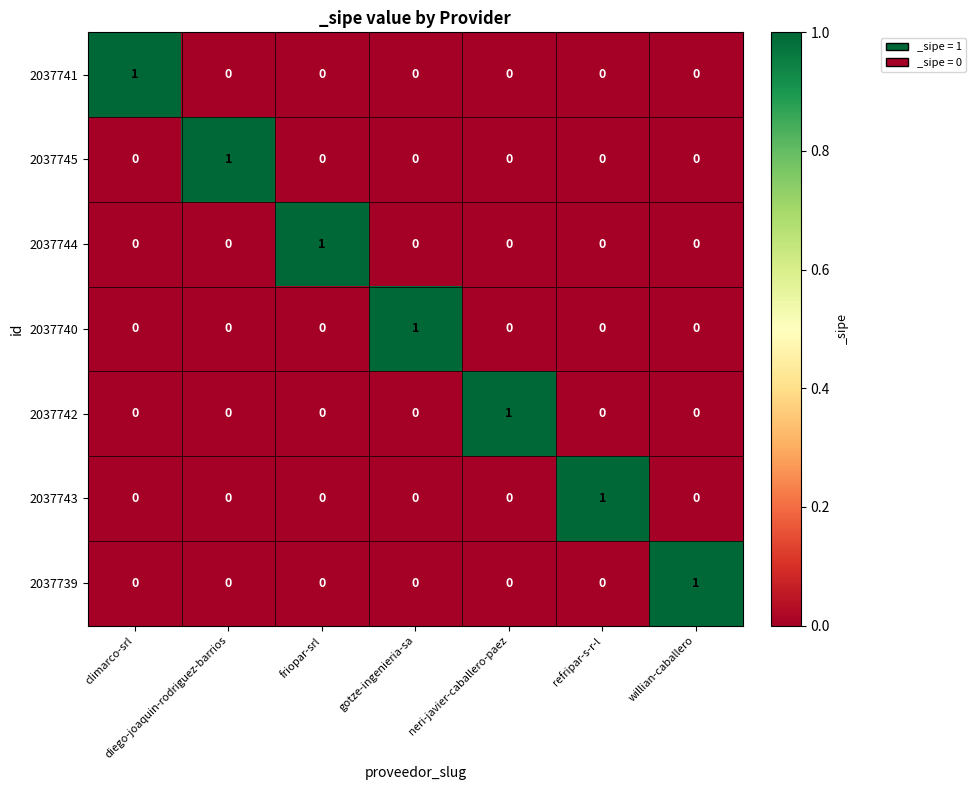

At how many categories does at least one series exceed 0?

7